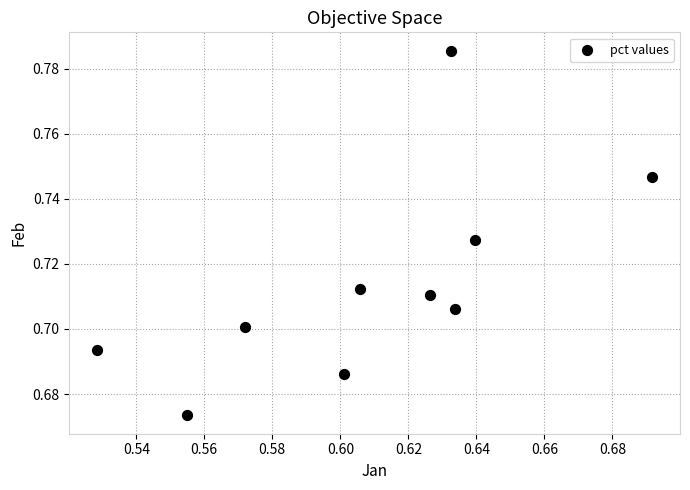

What is the average X value?

0.6